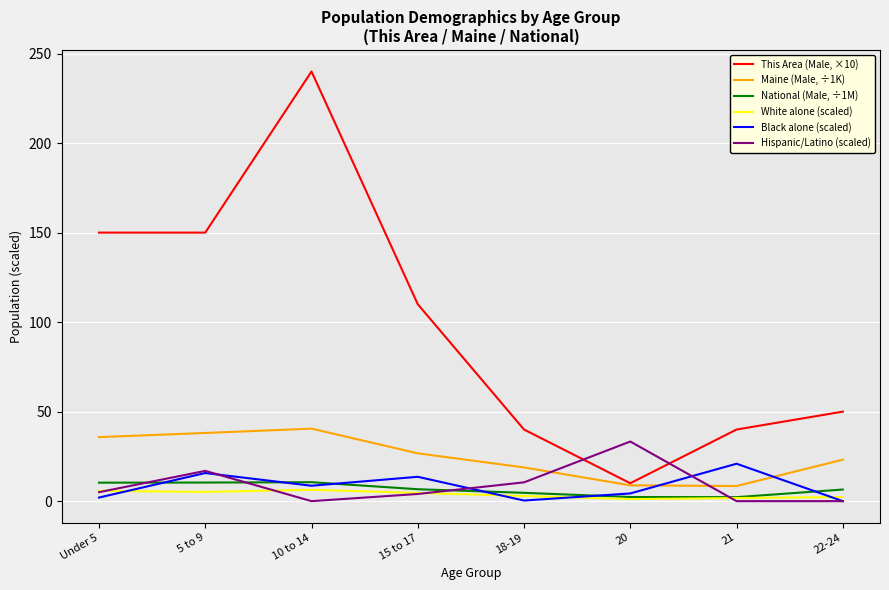

At which category is the sum across all series the highest?

10 to 14